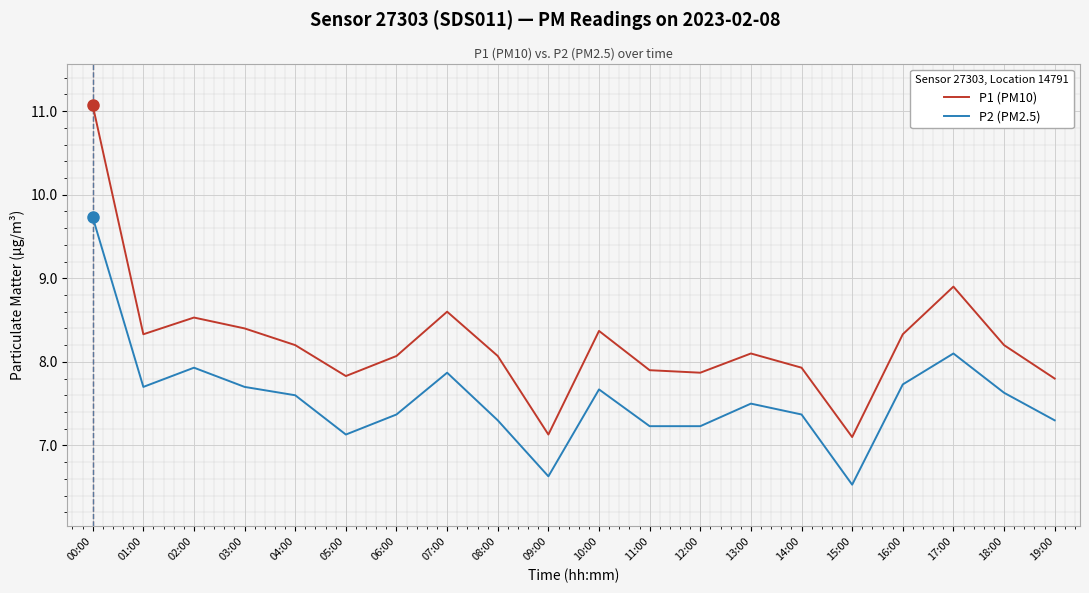

The value of P1 (PM10) at 05:00 is 12.7. True or false?

False